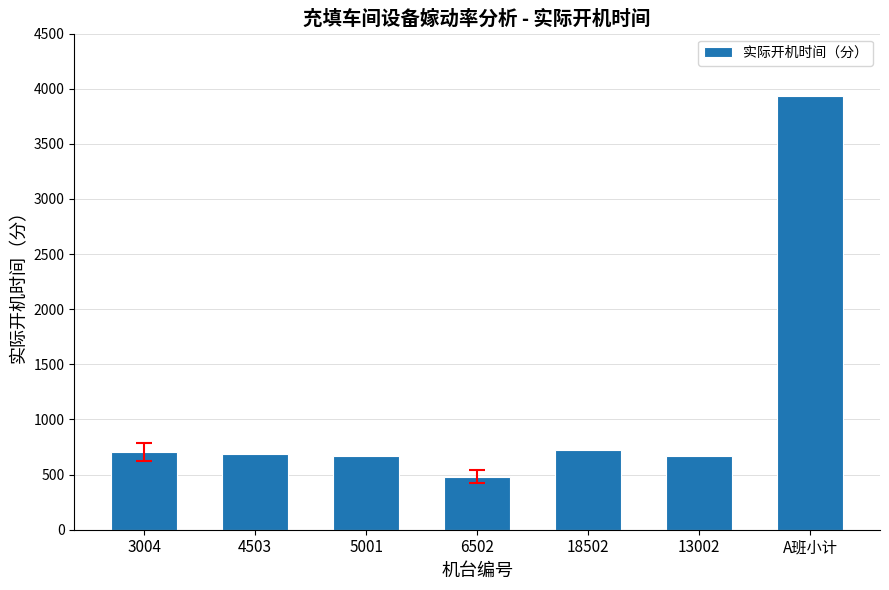

True or false: the data shows 690 at 4503.

True